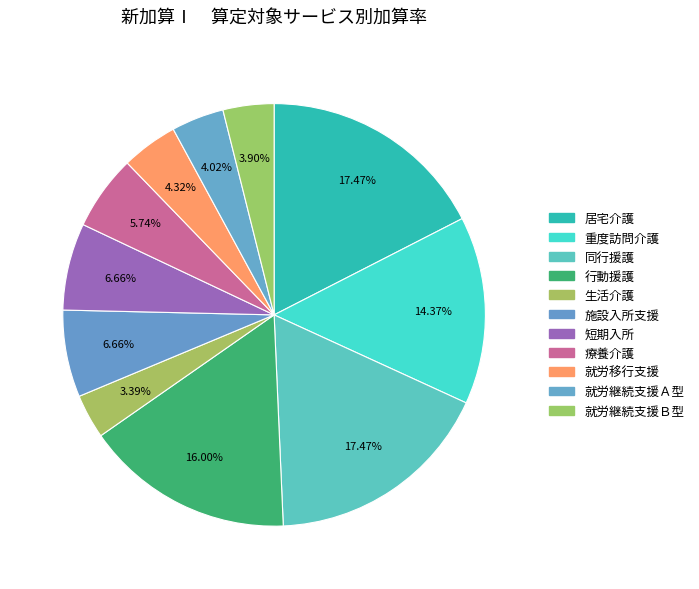

Count the number of slices in the pie.

11